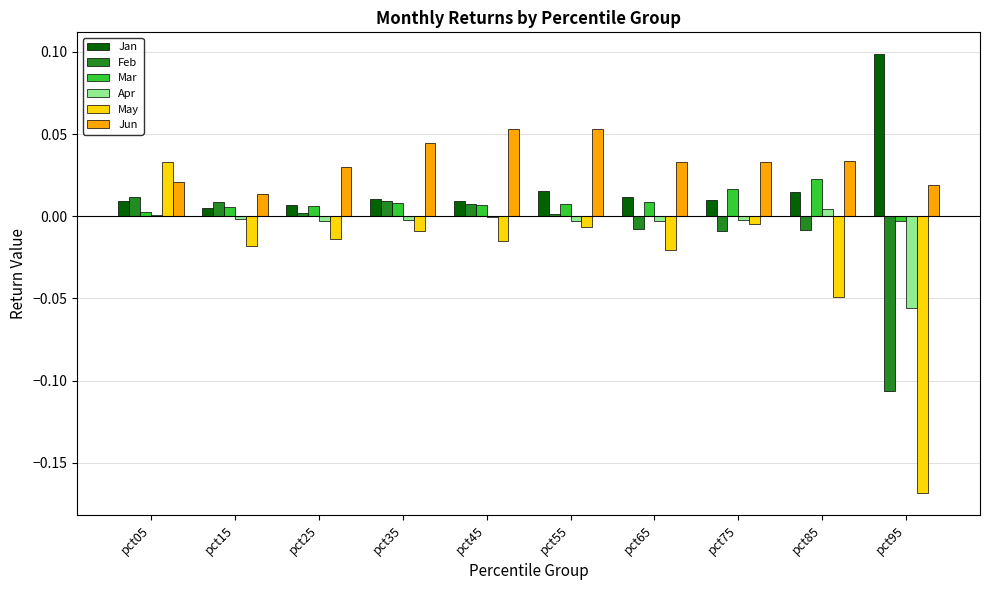

What are all the series names shown in the legend?

Jan, Feb, Mar, Apr, May, Jun